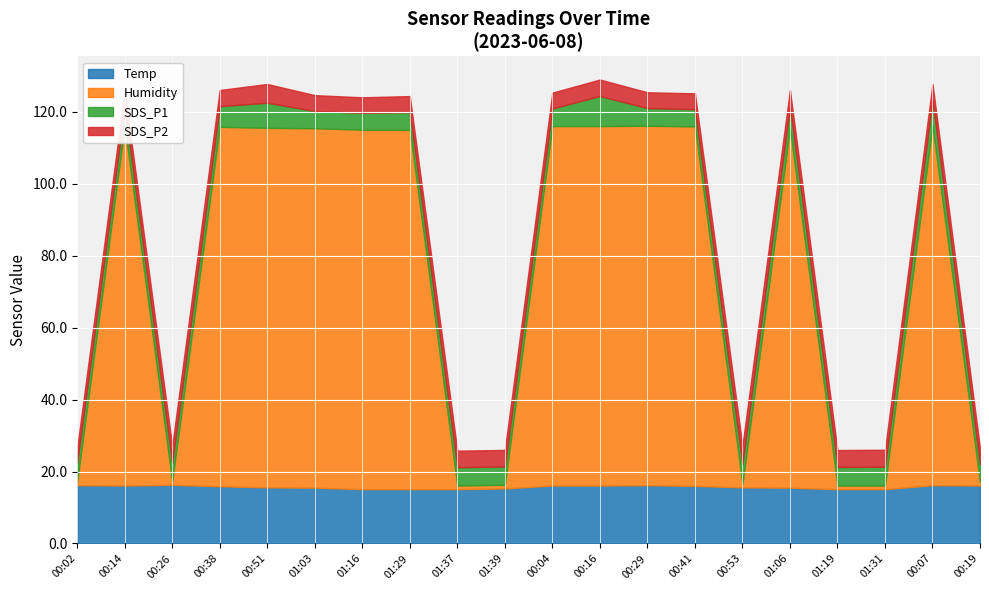

Where is the first local minimum for Humidity?

00:26